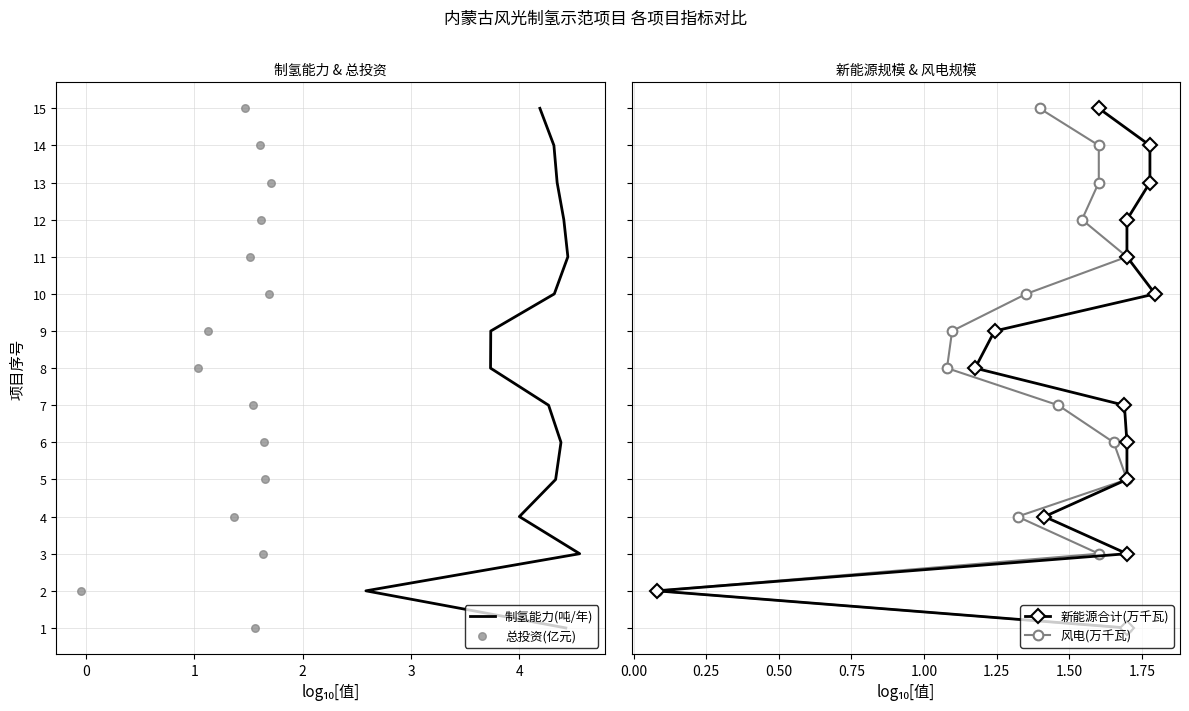

Which series has the largest Y range (max minus min)?

制氢能力(吨/年)